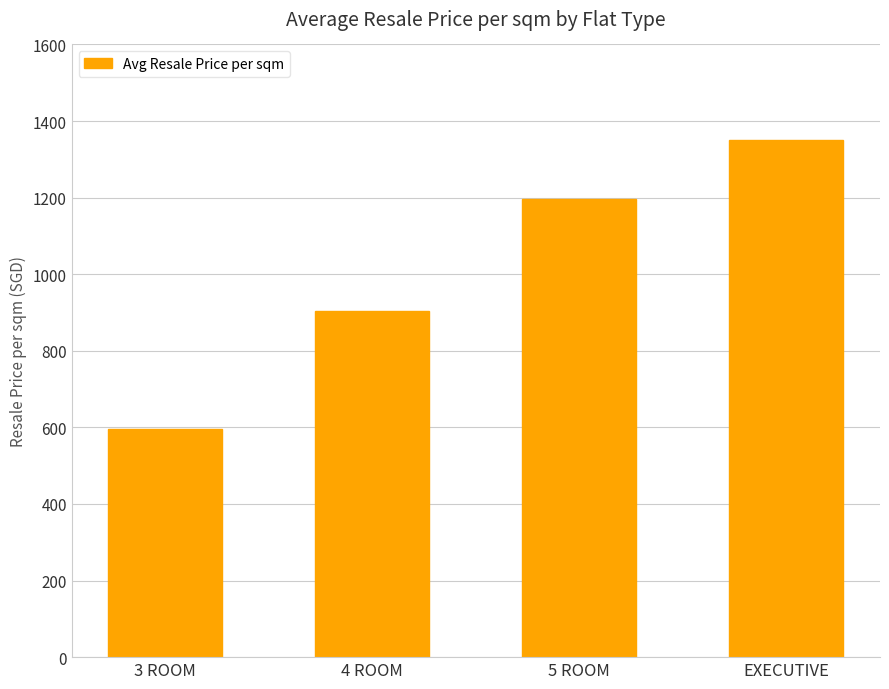

What is the sum of the values at EXECUTIVE and 4 ROOM?

2254.6